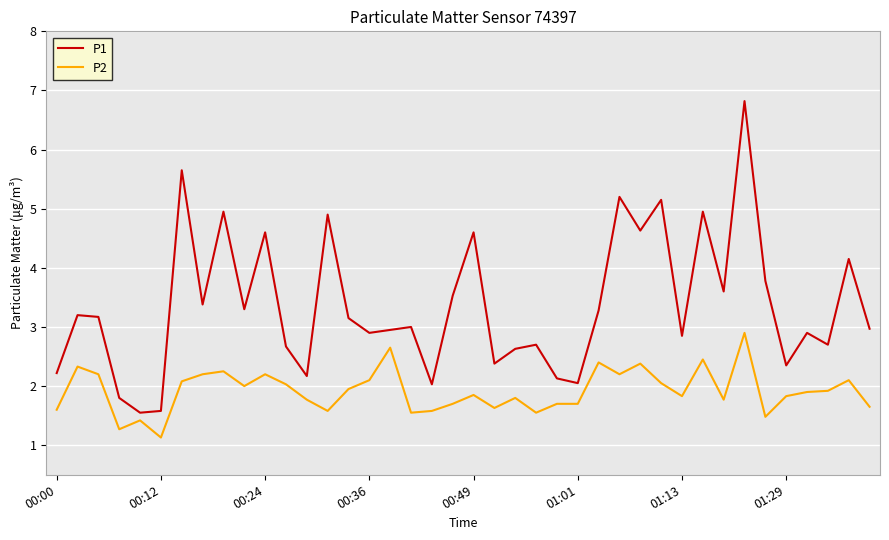

Rank the series by their maximum value, from highest to lowest.

P1, P2